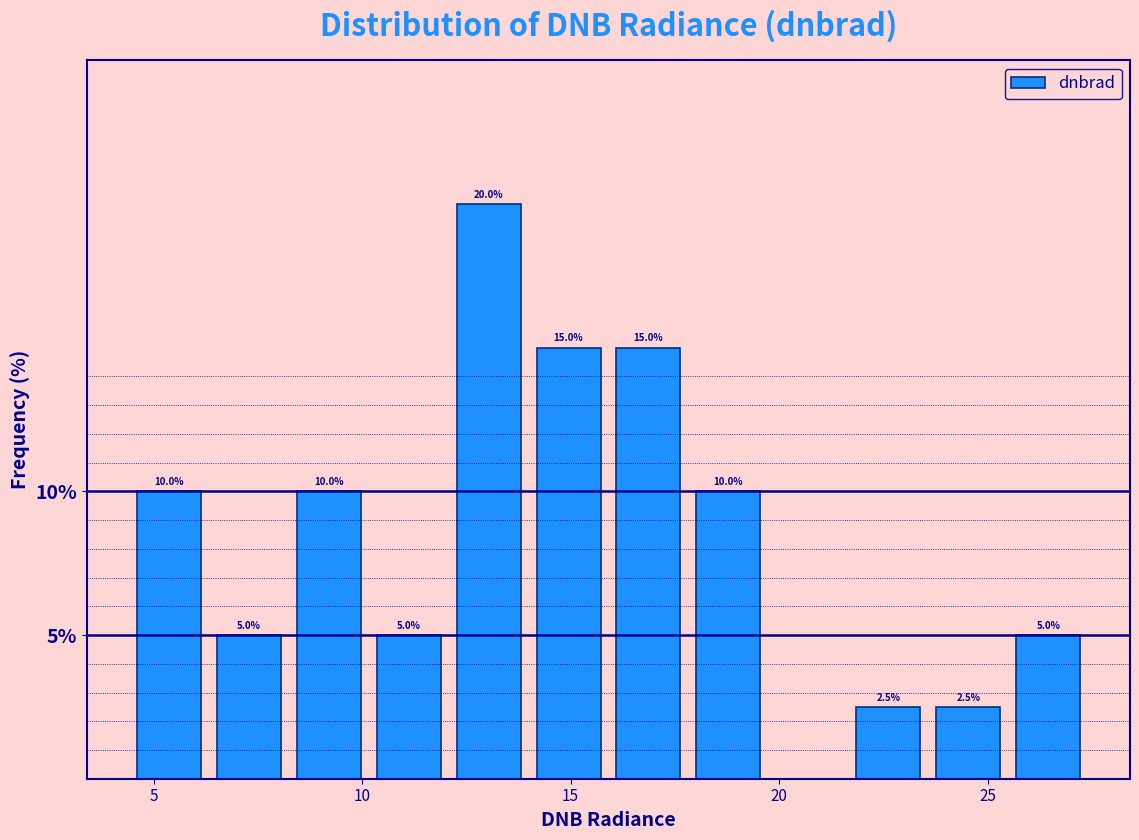

Read against the x-axis, roughly where is the centre of the tallest bar?

13.0